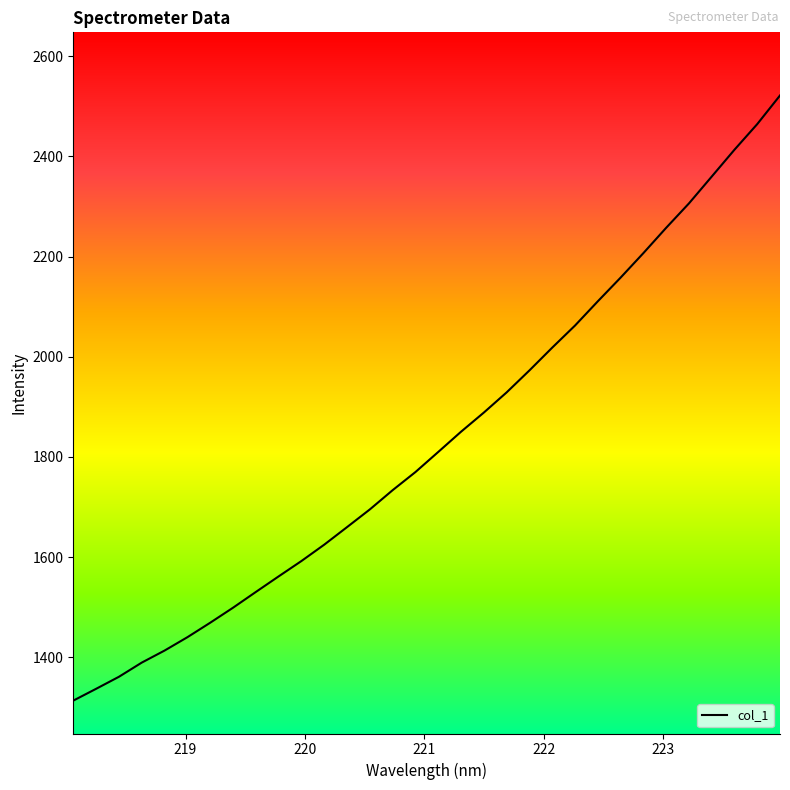

What is the difference between the maximum and minimum values?

1208.4